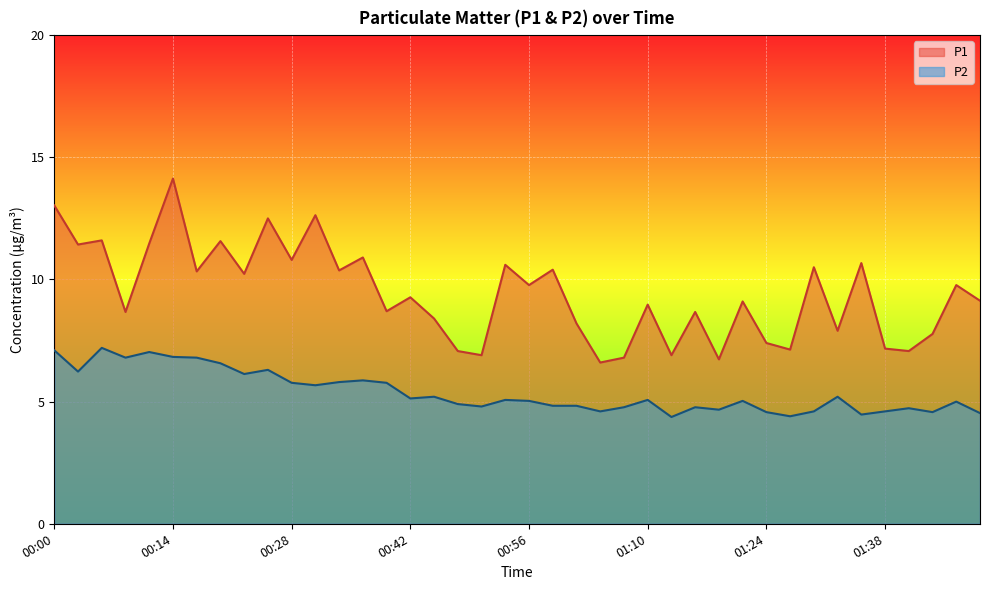

Which series has the largest total across all categories?

P1